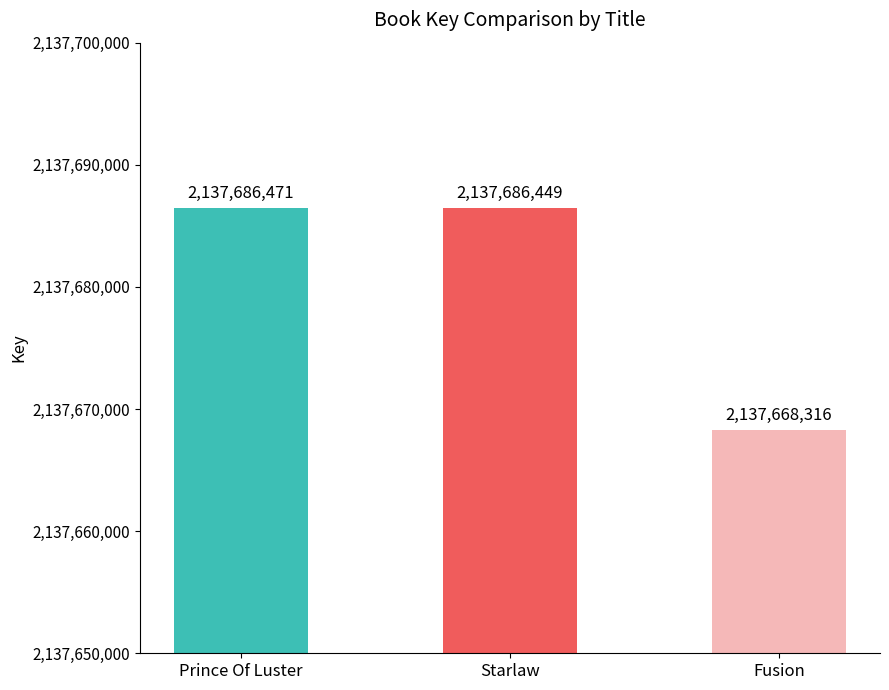

What is the average value?

2137680412